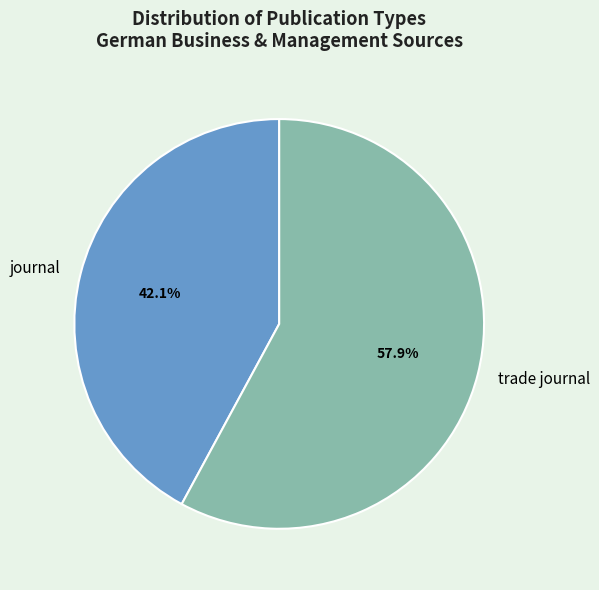

To the nearest percent, what is the average slice percentage?

50%